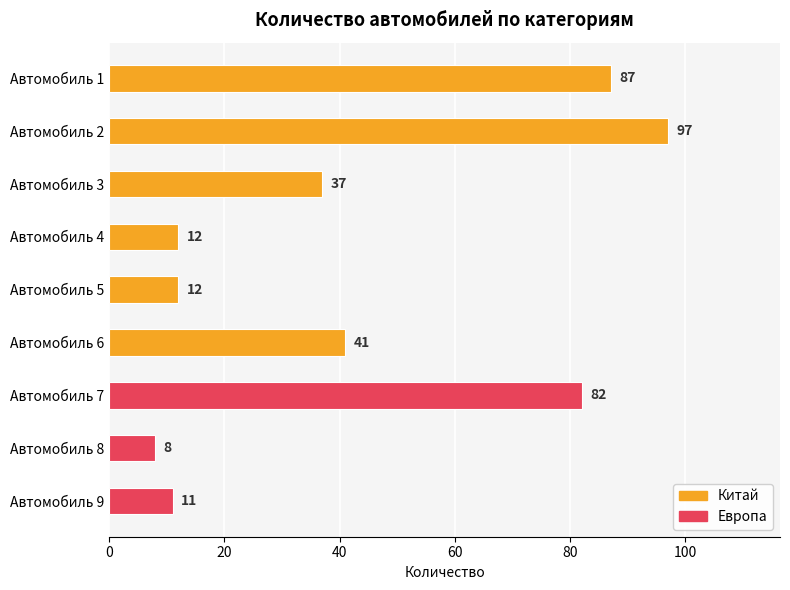

List the series in order of their overall mean, highest first.

Китай, Европа